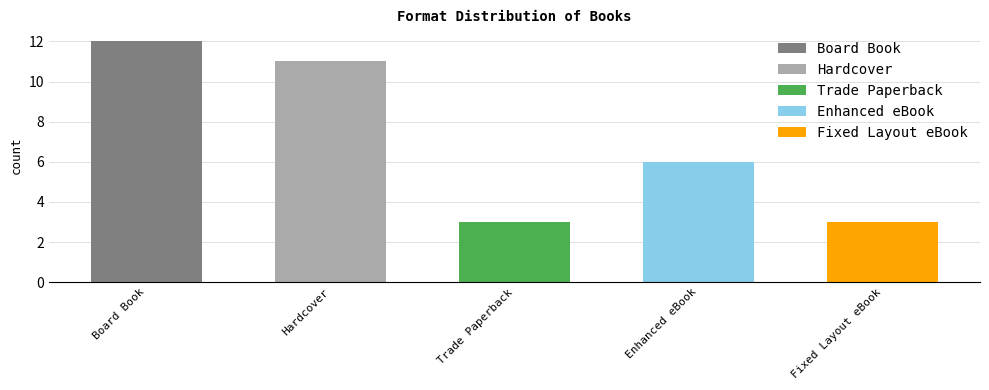

Rank the categories by value from highest to lowest.

Board Book, Hardcover, Enhanced eBook, Trade Paperback, Fixed Layout eBook